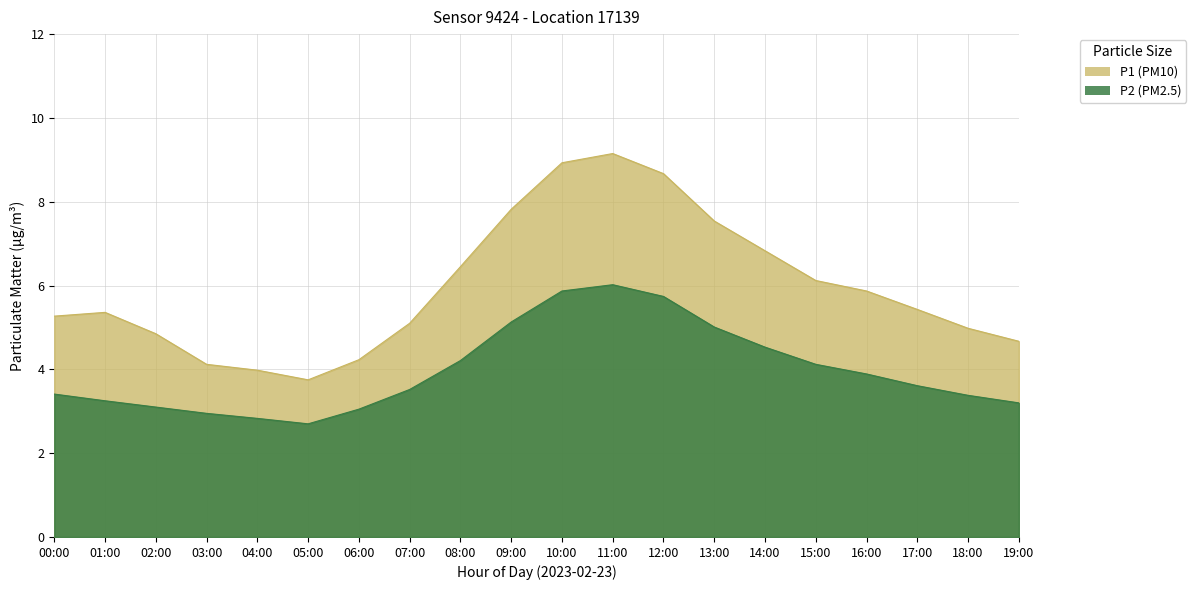

What are all the series names shown in the legend?

P1 (PM10), P2 (PM2.5)